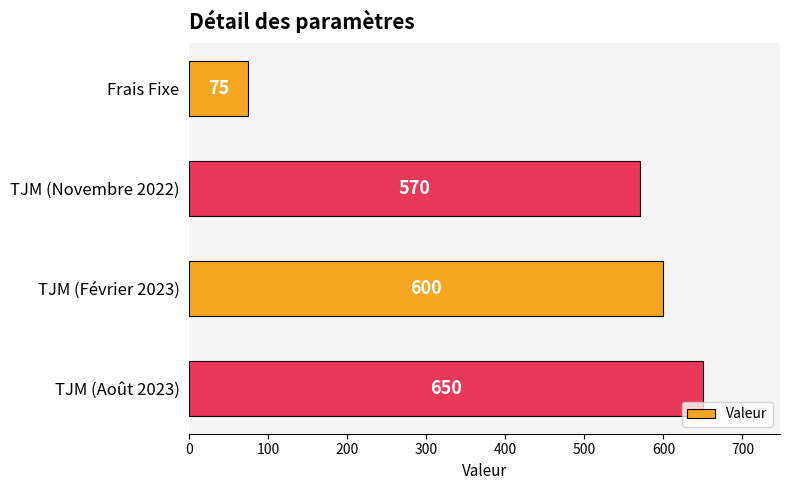

The value at TJM (Août 2023) is 1019. True or false?

False